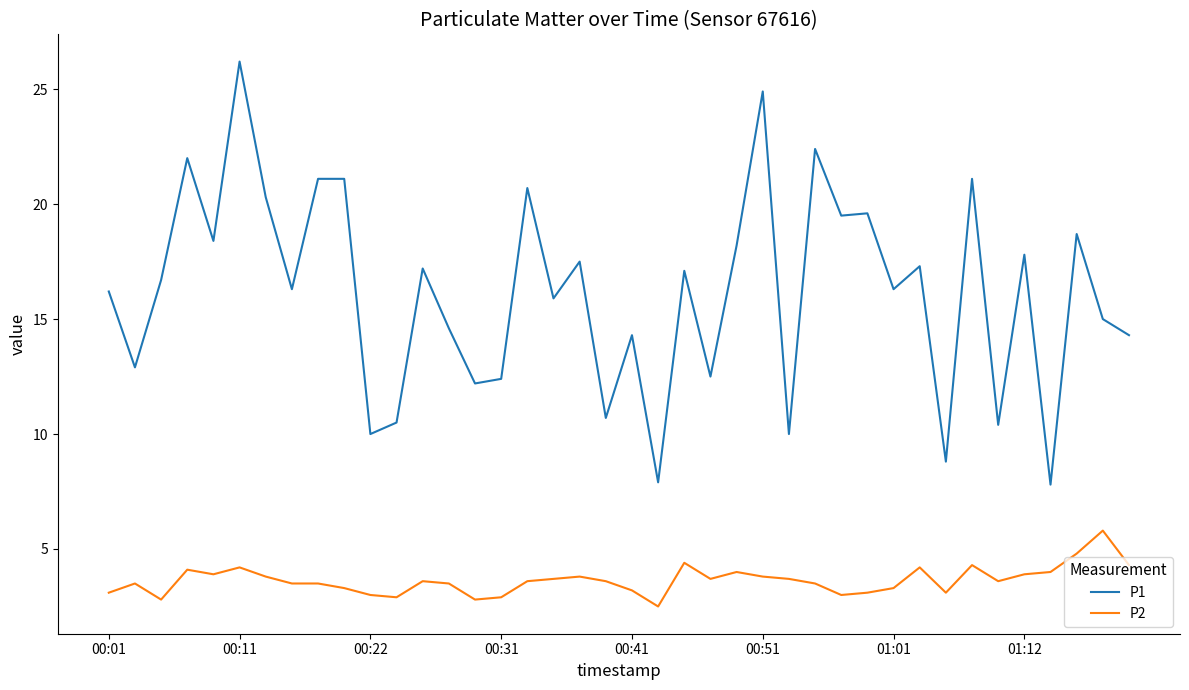

Which series has the largest total across all categories?

P1